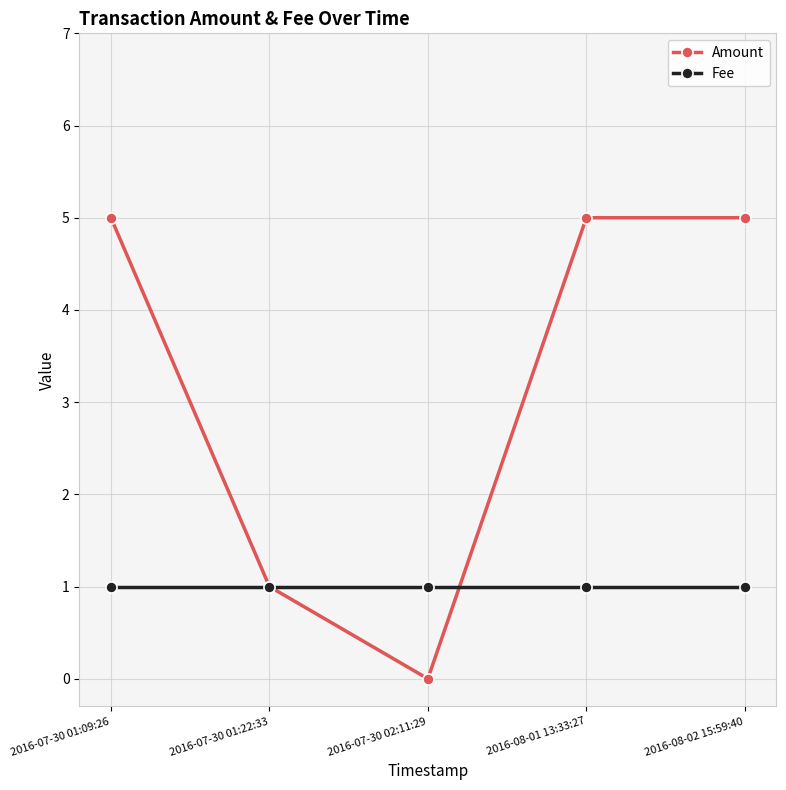

Which series changed the most between 2016-07-30 01:09:26 and 2016-07-30 01:22:33?

Amount